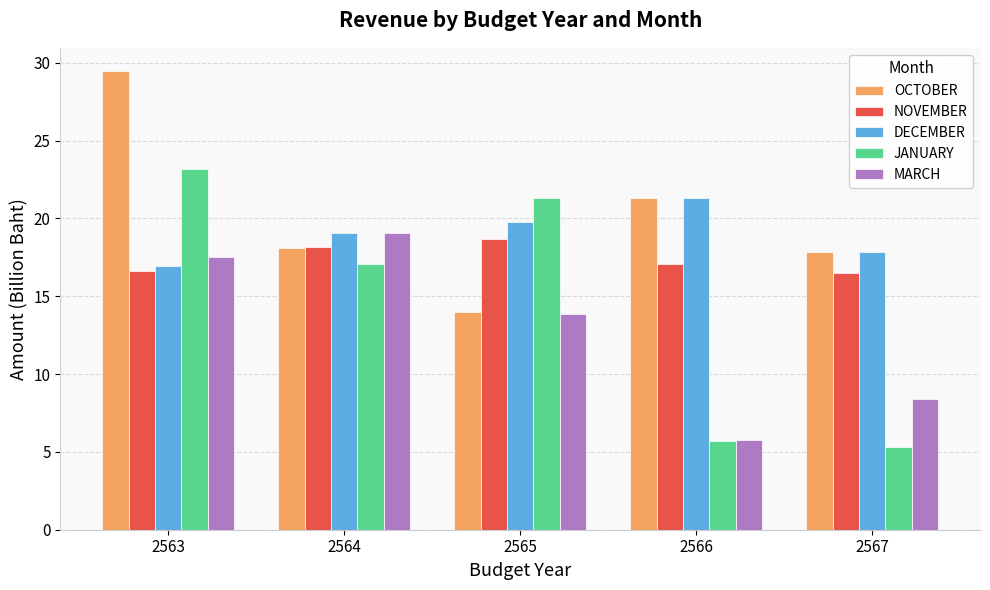

Rank the series by their average value, from lowest to highest.

MARCH, JANUARY, NOVEMBER, DECEMBER, OCTOBER